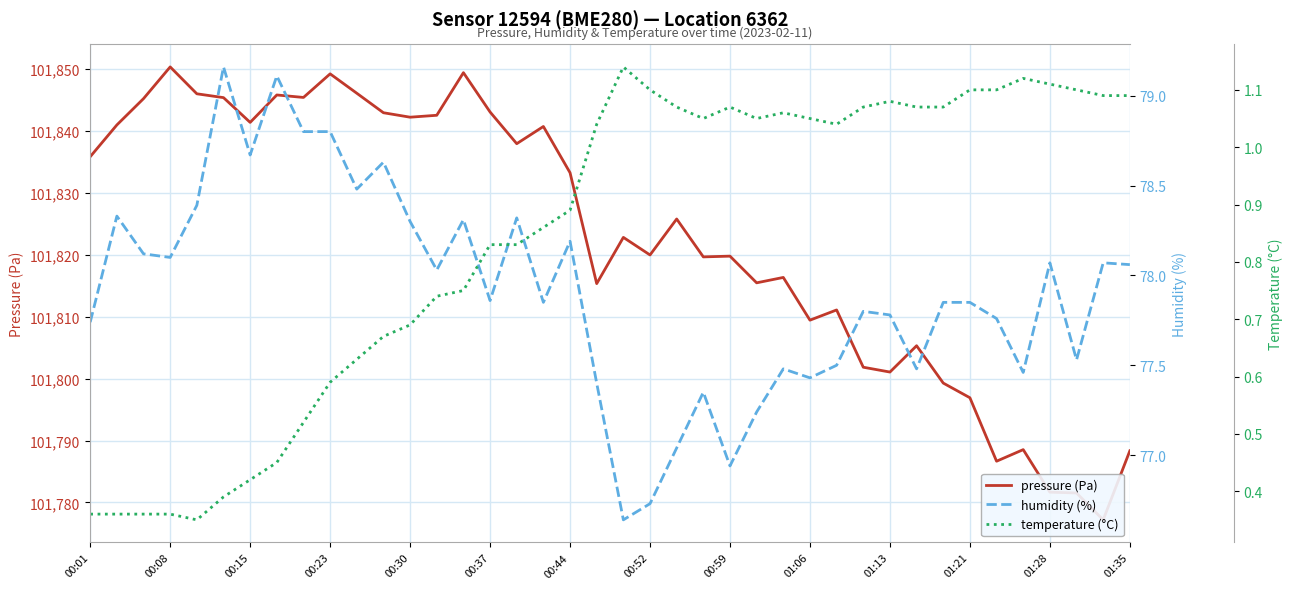

What is the maximum value shown in the chart?

101850.3